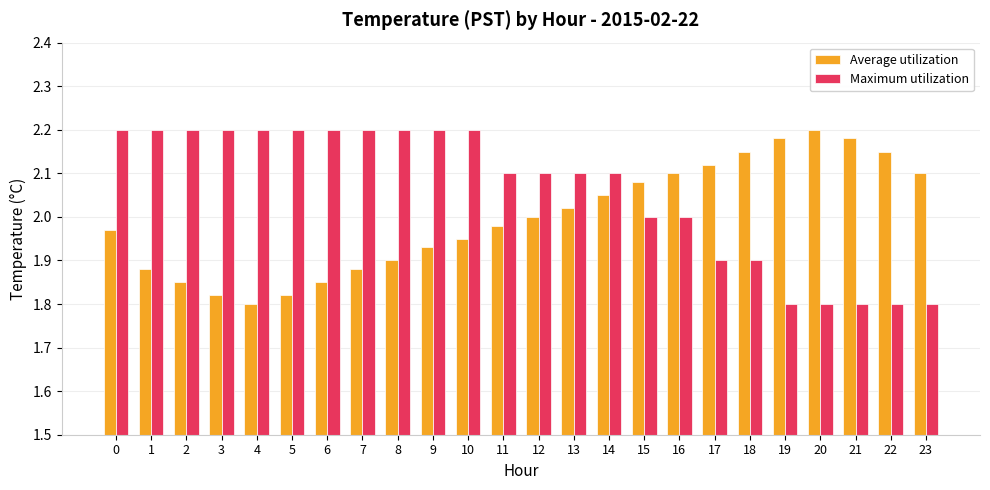

What is the total value across all series at 12?

4.1